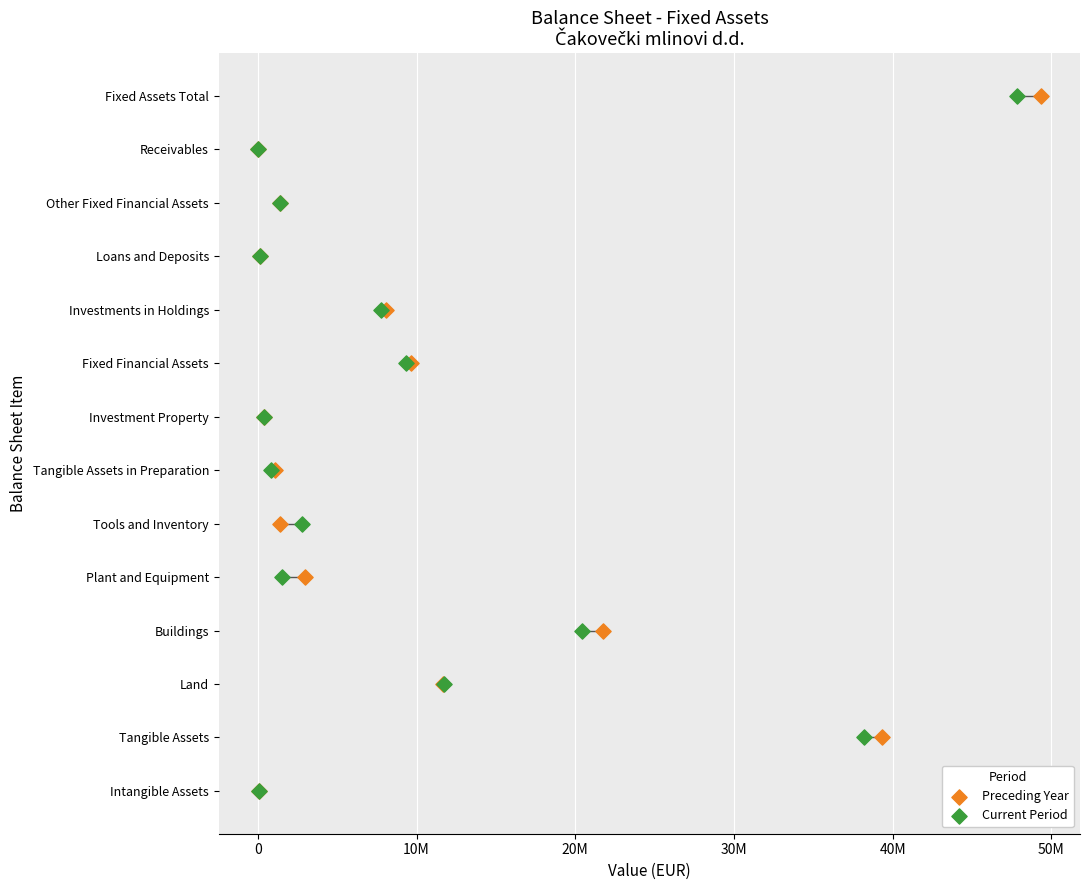

What are all the series names shown in the legend?

Preceding Year, Current Period